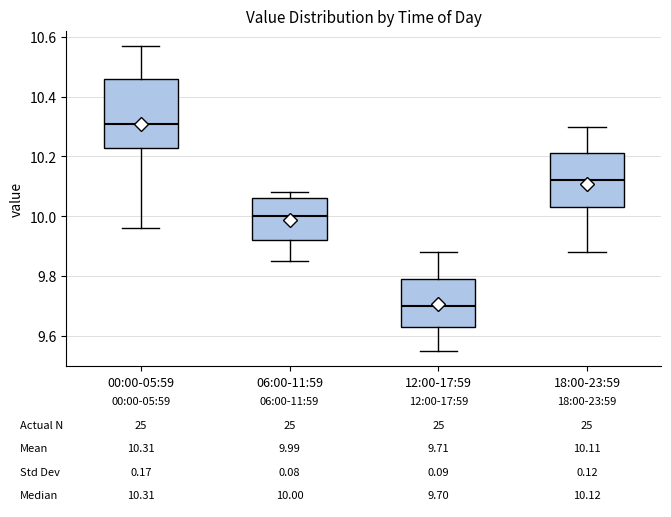

Which box has the lowest median line?

12:00-17:59